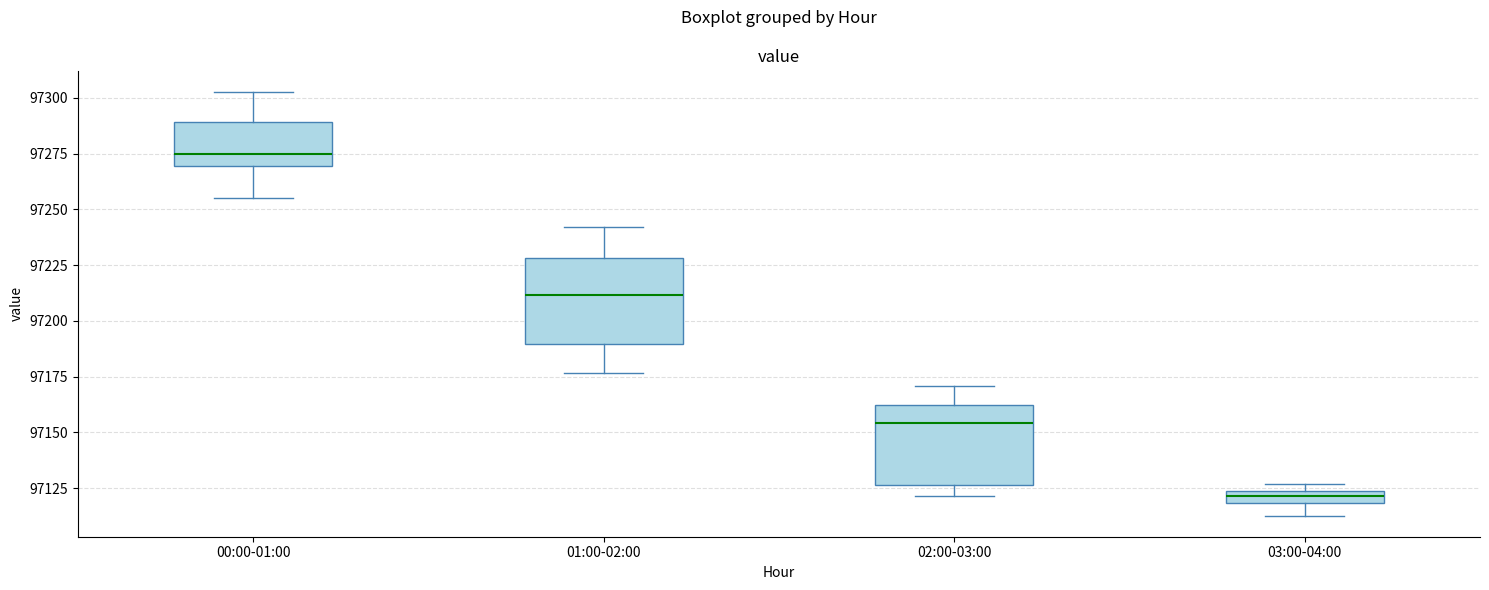

Where does the upper whisker of the box for 02:00-03:00 end on the y-axis? The values are not printed on the chart, so give them approximately, as read against the axis.

97170